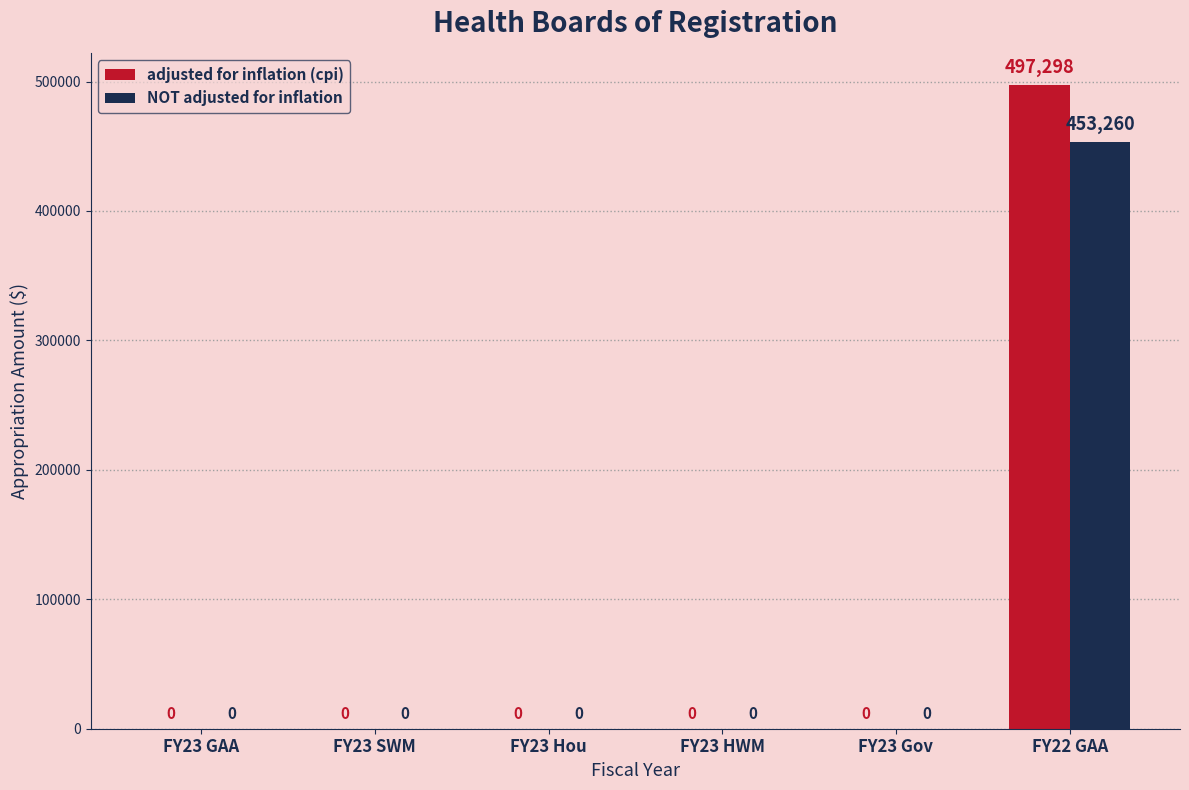

Is the value of NOT adjusted for inflation at FY22 GAA greater than the value of adjusted for inflation (cpi) at FY23 SWM?

Yes